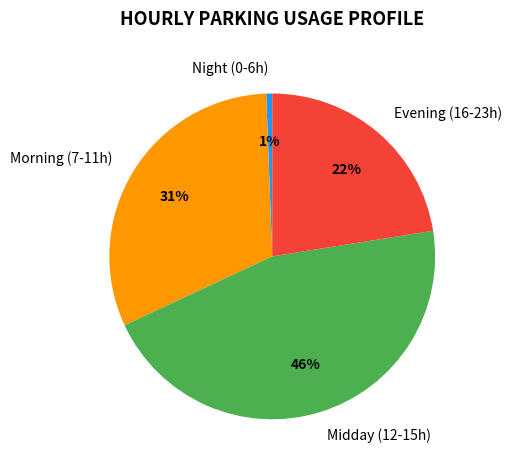

Is there a majority slice in this chart?

No